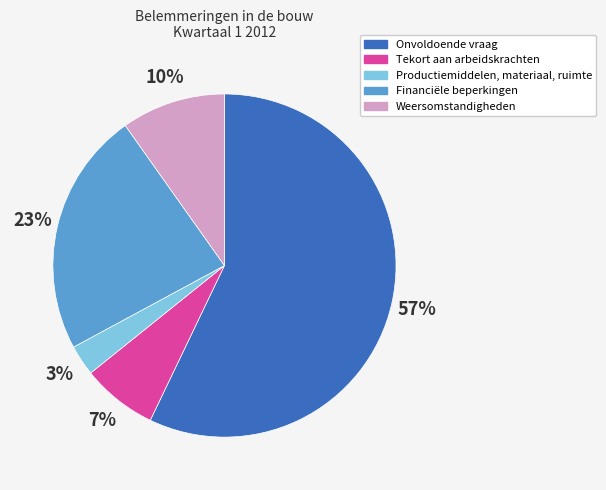

Combined, do Onvoldoende vraag and Productiemiddelen, materiaal, ruimte account for over 50%?

Yes